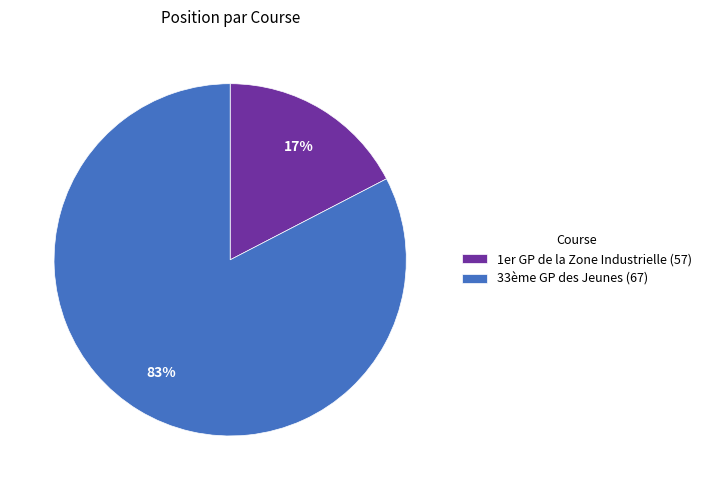

Which category has the biggest portion of the pie?

33ème GP des Jeunes (67)